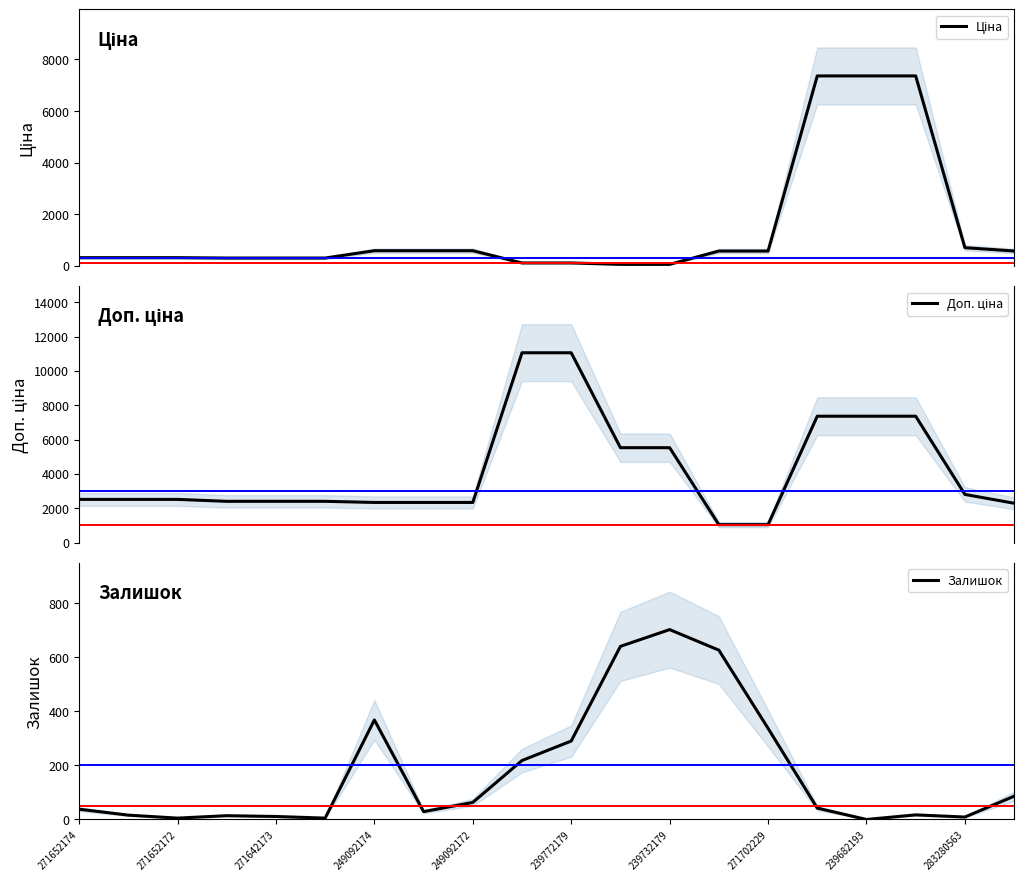

What is the maximum value shown in the chart?

11055.0